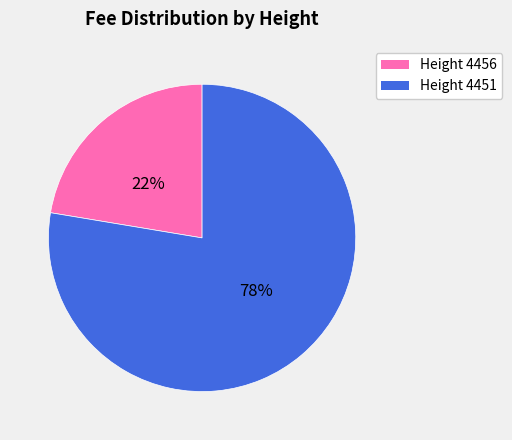

To the nearest percent, what is the combined percentage of Height 4456 and Height 4451?

100%